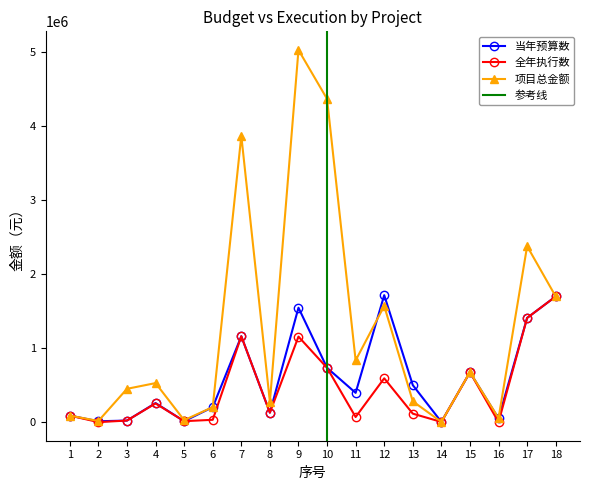

Which series ends up on top after the final intersection of 项目总金额 and 当年预算数?

项目总金额